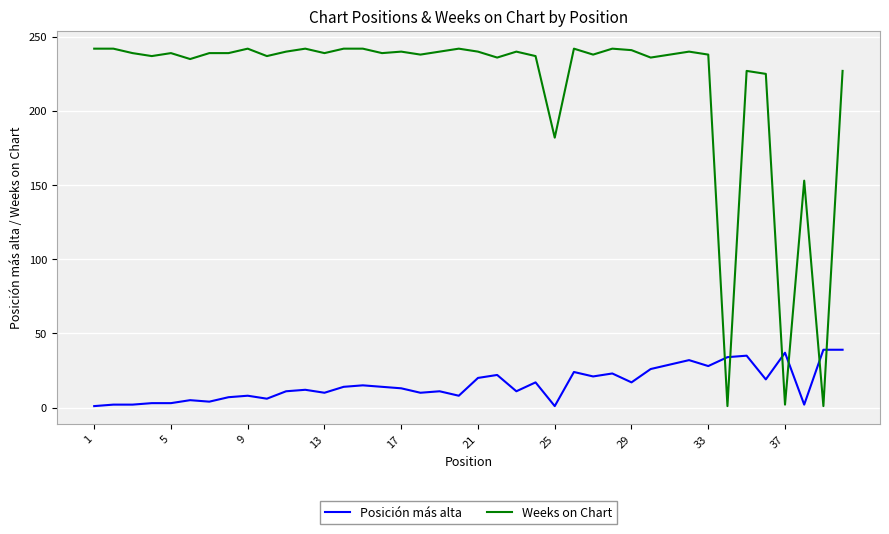

Rank the series by their maximum value, from lowest to highest.

Posición más alta, Weeks on Chart